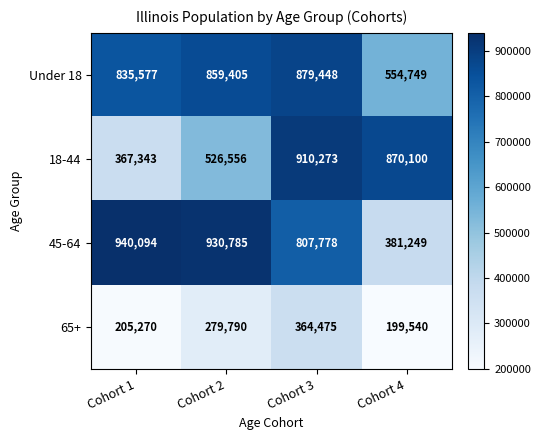

What is the difference between the highest and lowest values at Cohort 1?

734824